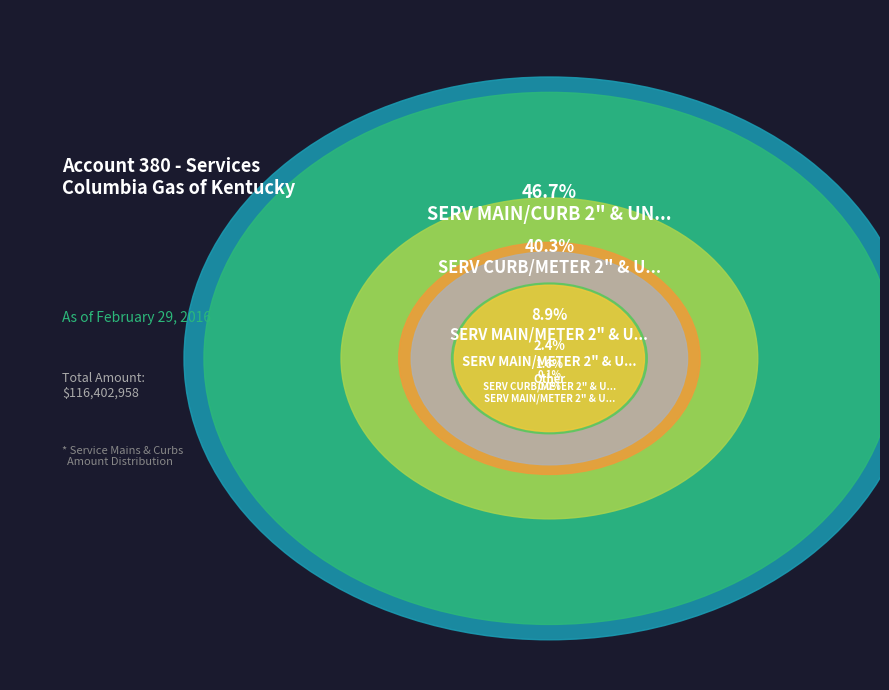

To the nearest percent, what is the difference between the largest and smallest slice percentages?

47%